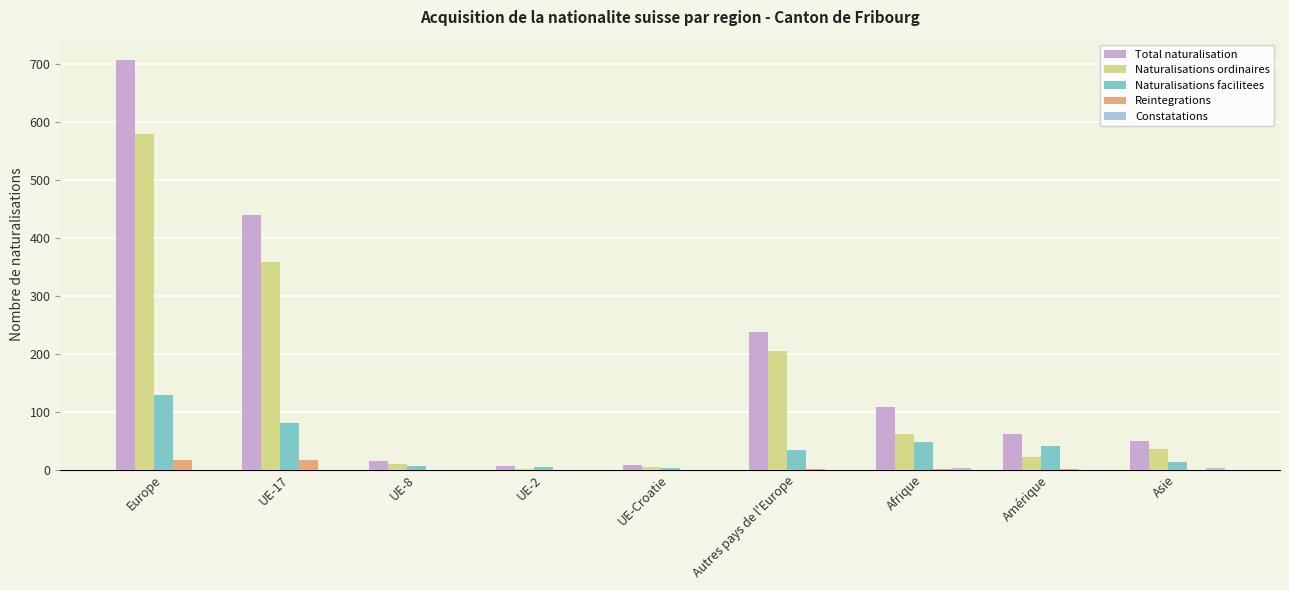

Is the value of Naturalisations ordinaires at Afrique greater than the value of Total naturalisation at Autres pays de l'Europe?

No